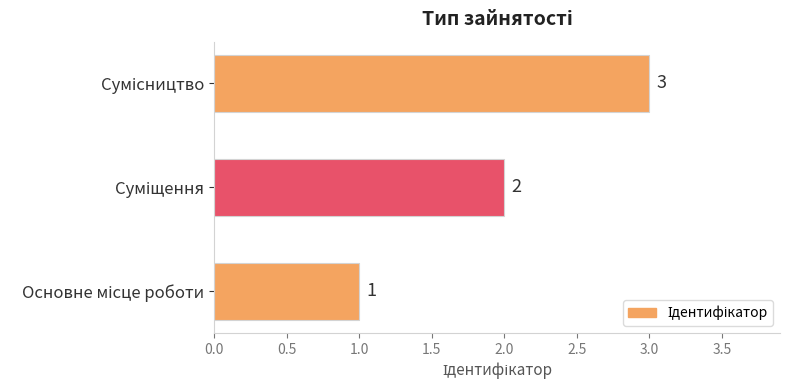

Count the values in the range 1 to 3.

3